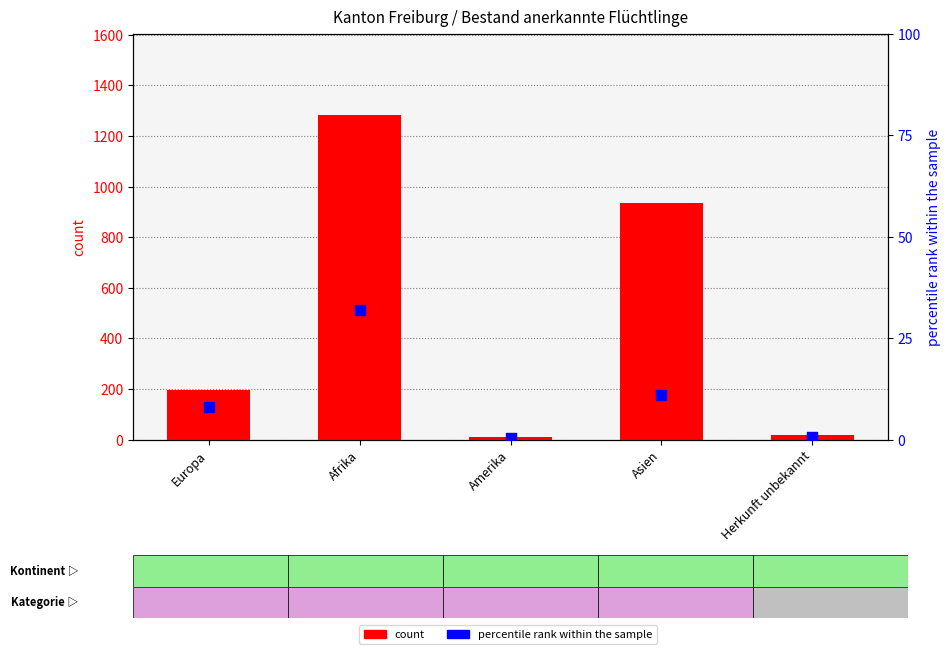

Which series reaches the minimum Y coordinate?

percentile rank within the sample